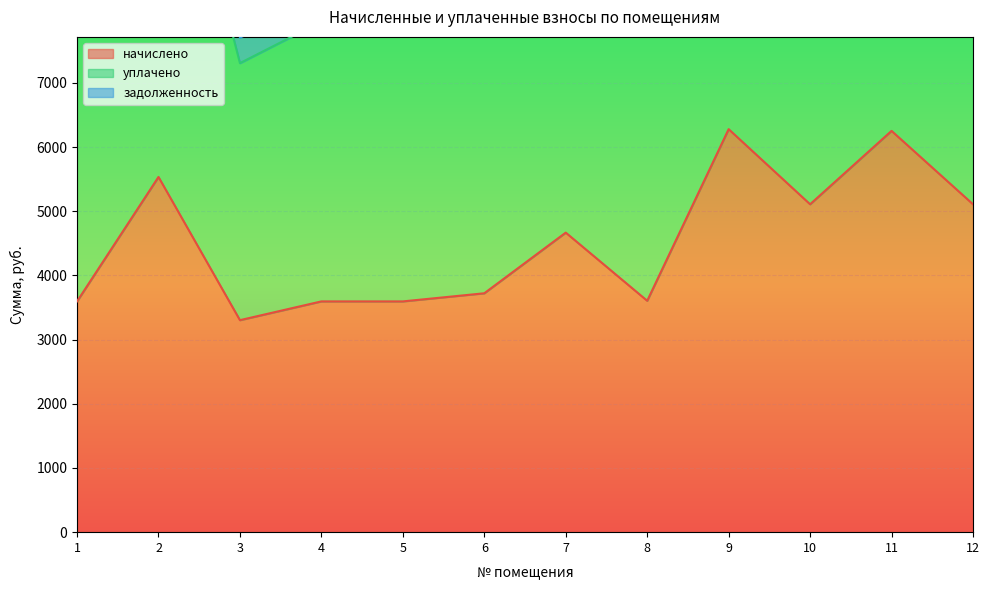

In начислено, how many points are higher than both neighbors (excluding endpoints)?

4